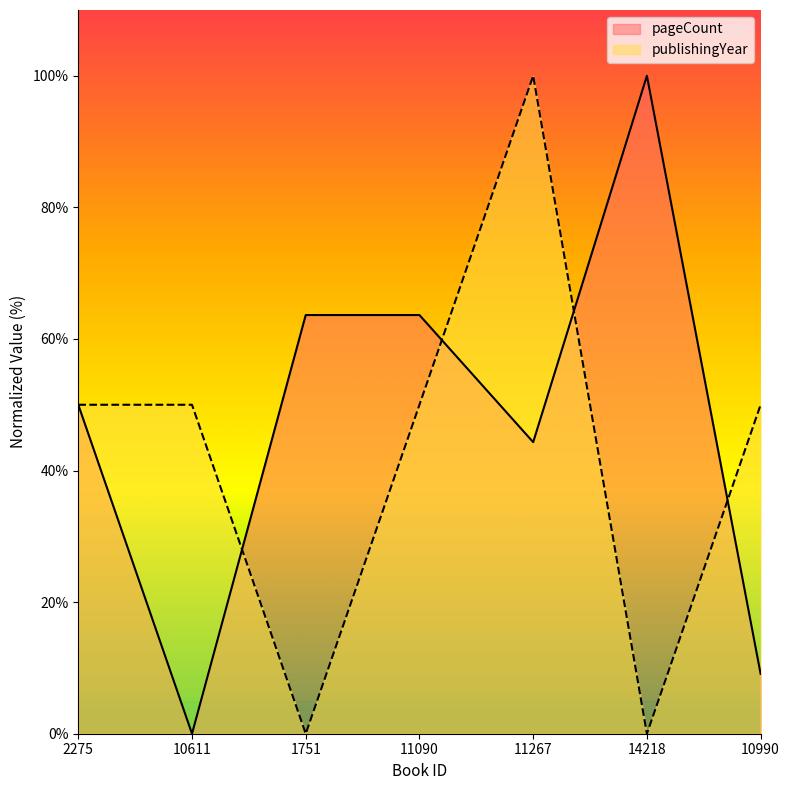

At which label does publishingYear first exceed 50?

11267